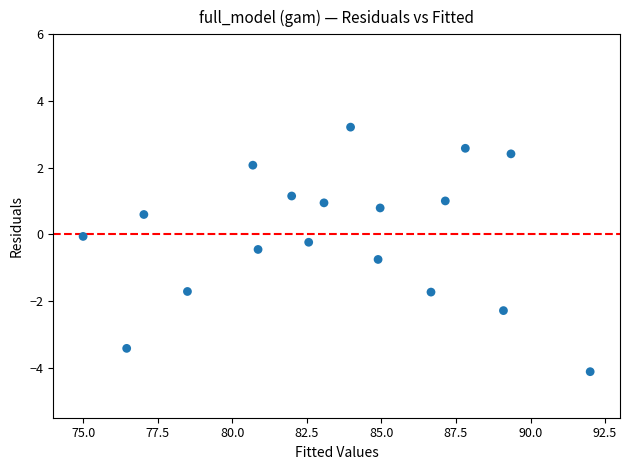

What is the range of X values (max minus min)?

17.0